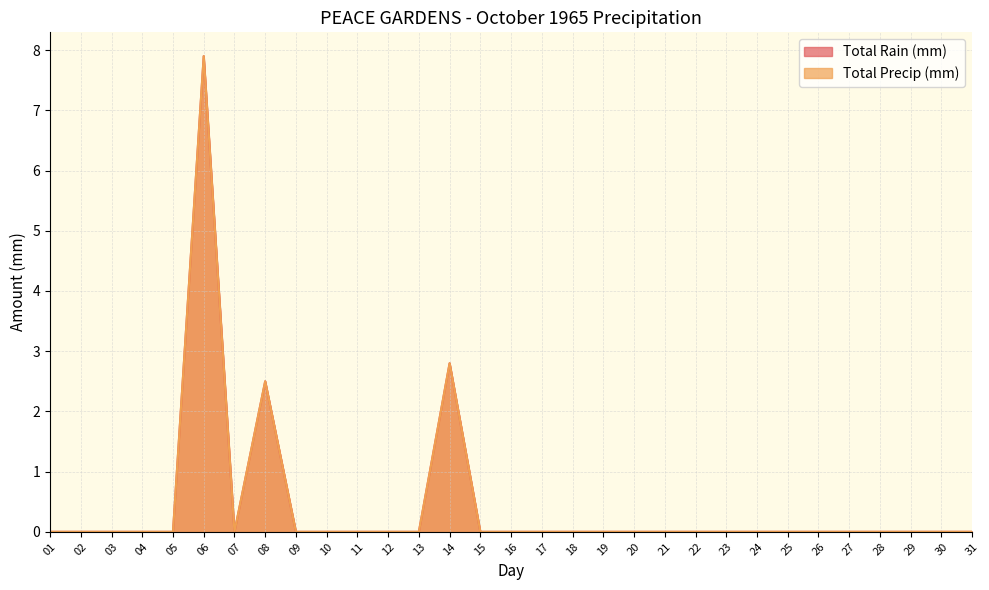

Reading left to right, extract all data points from this chart.

Total Rain (mm): 0.0	0.0	0.0	0.0	0.0	7.9	0.0	2.5	0.0	0.0	0.0	0.0	0.0	2.8	0.0	0.0	0.0	0.0	0.0	0.0	0.0	0.0	0.0	0.0	0.0	0.0	0.0	0.0	0.0	0.0	0.0
Total Precip (mm): 0.0	0.0	0.0	0.0	0.0	7.9	0.0	2.5	0.0	0.0	0.0	0.0	0.0	2.8	0.0	0.0	0.0	0.0	0.0	0.0	0.0	0.0	0.0	0.0	0.0	0.0	0.0	0.0	0.0	0.0	0.0